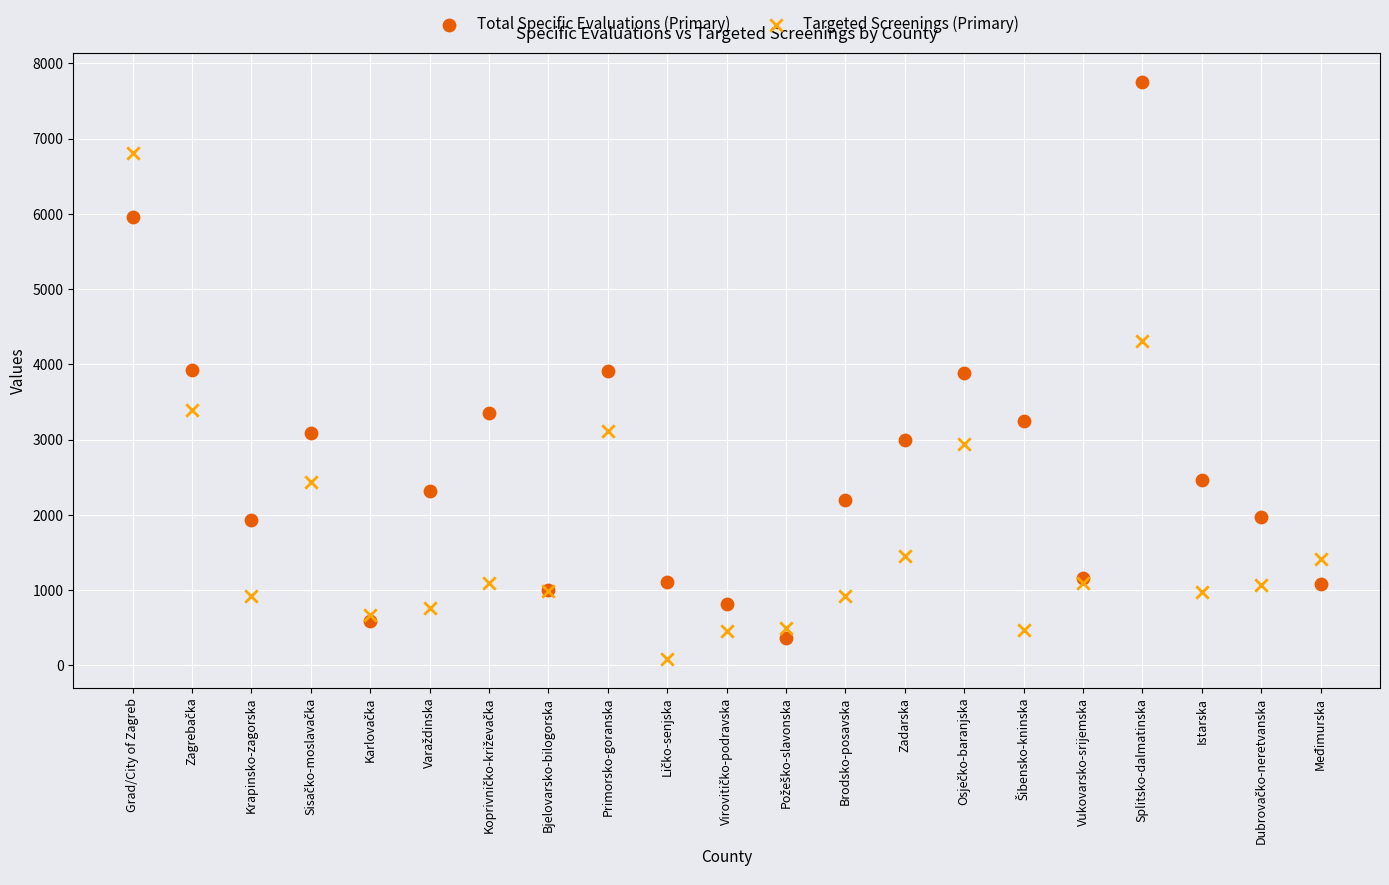

What are all the series names shown in the legend?

Total Specific Evaluations (Primary), Targeted Screenings (Primary)